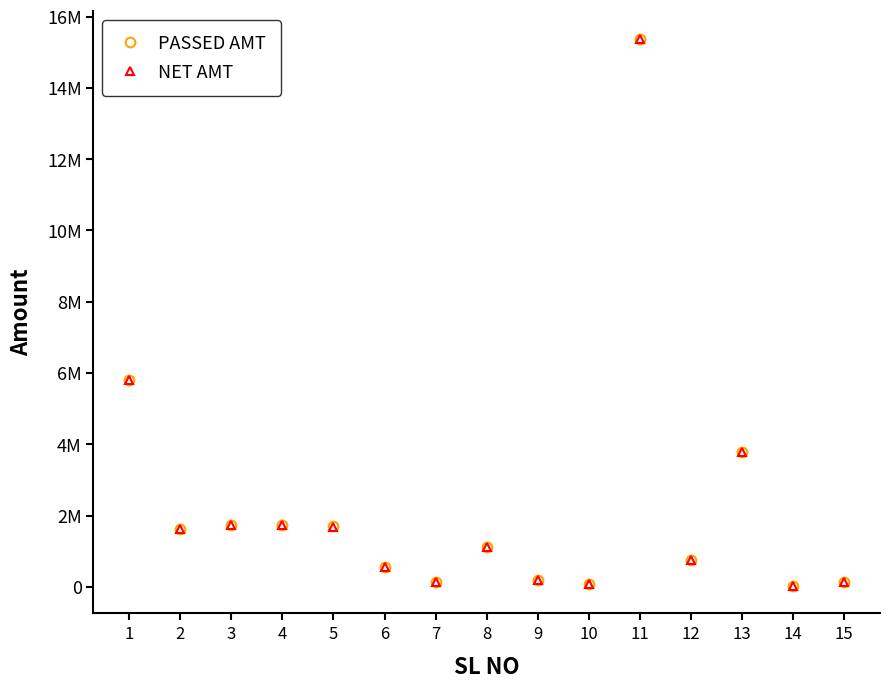

Reading right to left, transcribe all the data shown in this chart.

PASSED AMT: 137989.2	24250.0	3788918.0	763124.0	15382391.0	80300.0	197489.0	1128233.5	127540.2	557508.5	1708960.4	1746569.9	1741413.6	1625481.4	5810925.8
NET AMT: 137989.0	24250.0	3788918.0	763124.0	15382391.0	80300.0	197489.0	1128233.0	127540.0	557508.0	1683130.0	1726724.0	1728183.0	1625481.0	5810925.0